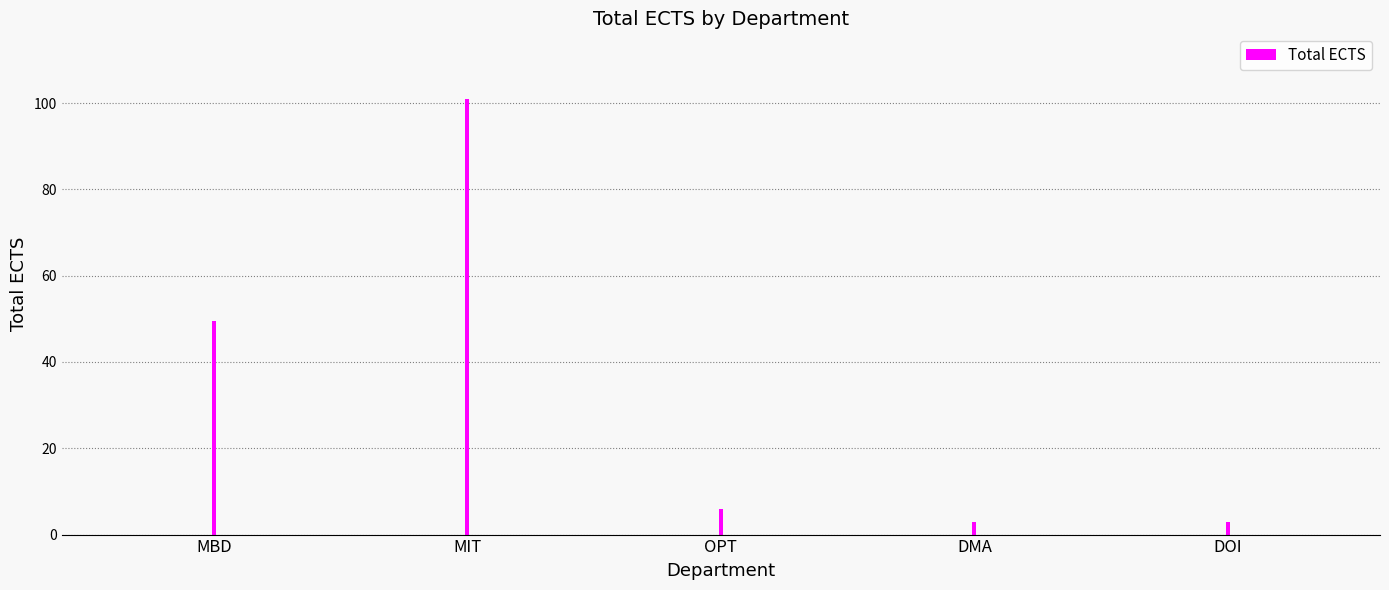

What is the label of the 1st bar from the left?

MBD